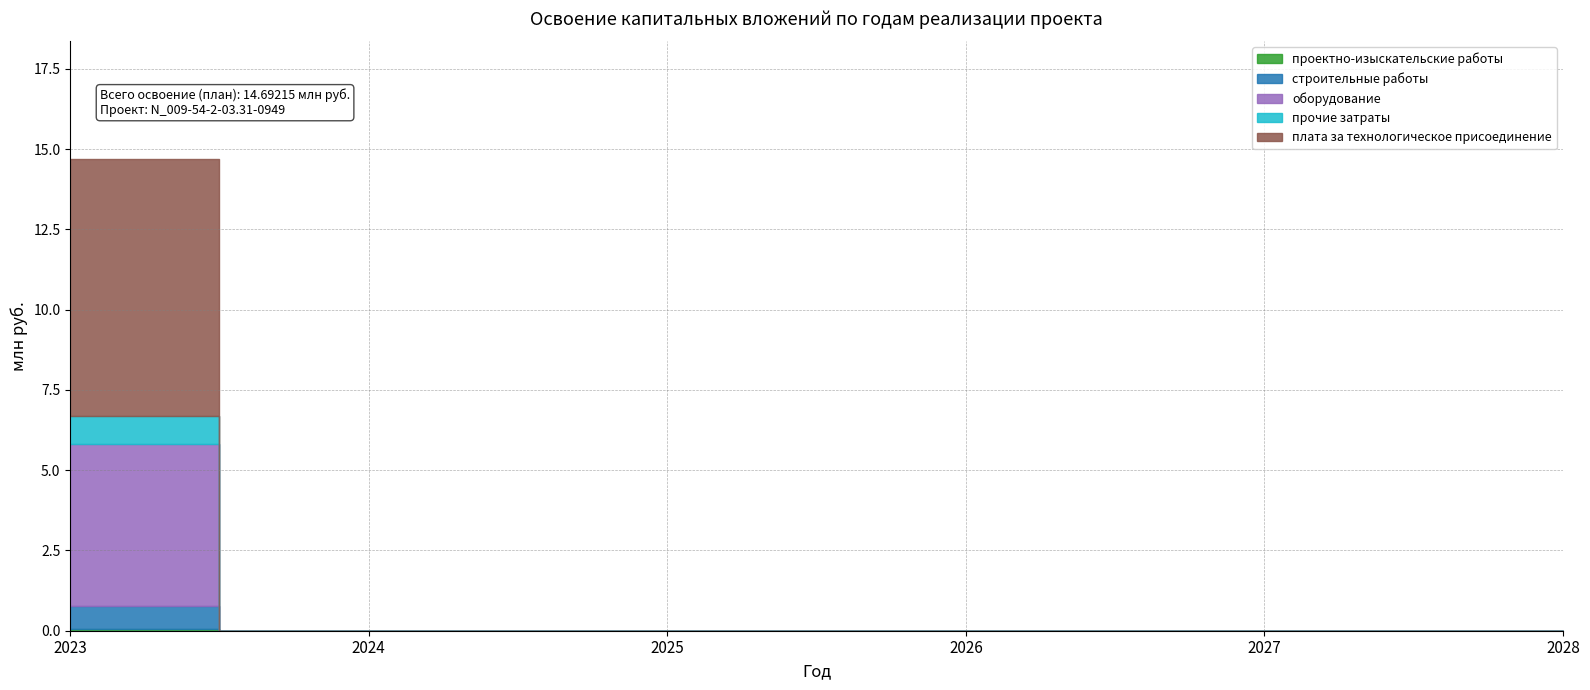

Is this an area chart (filled region under the line)?

No